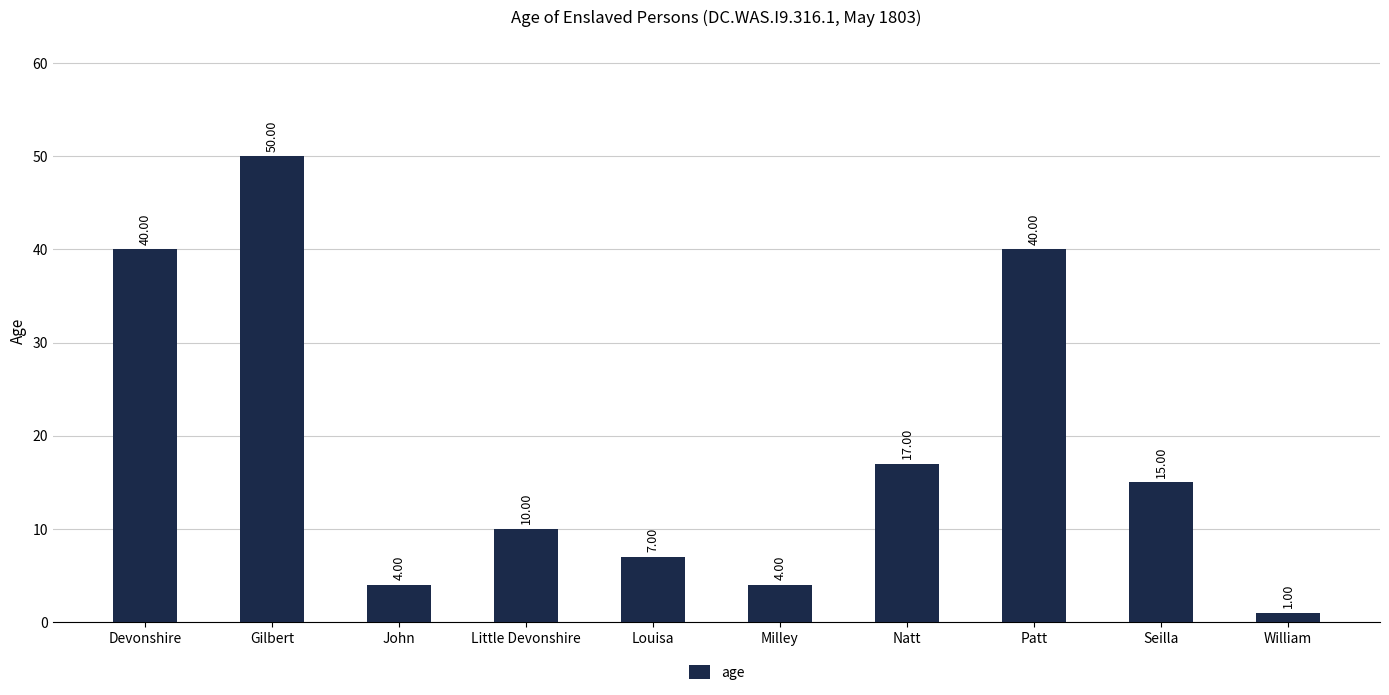

Is it true that the value at Little Devonshire is 16?

False